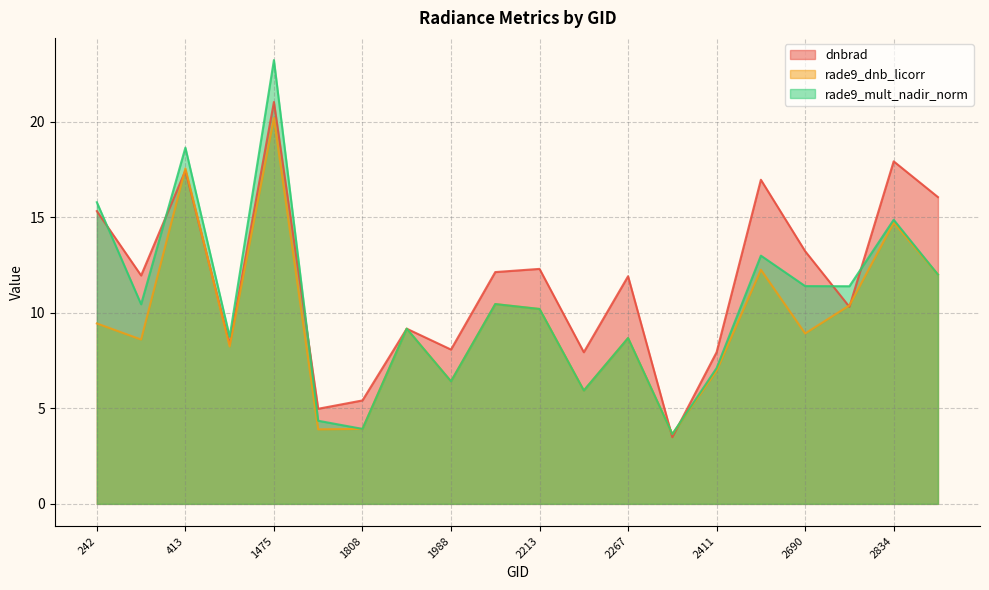

What are all the series names shown in the legend?

dnbrad, rade9_dnb_licorr, rade9_mult_nadir_norm